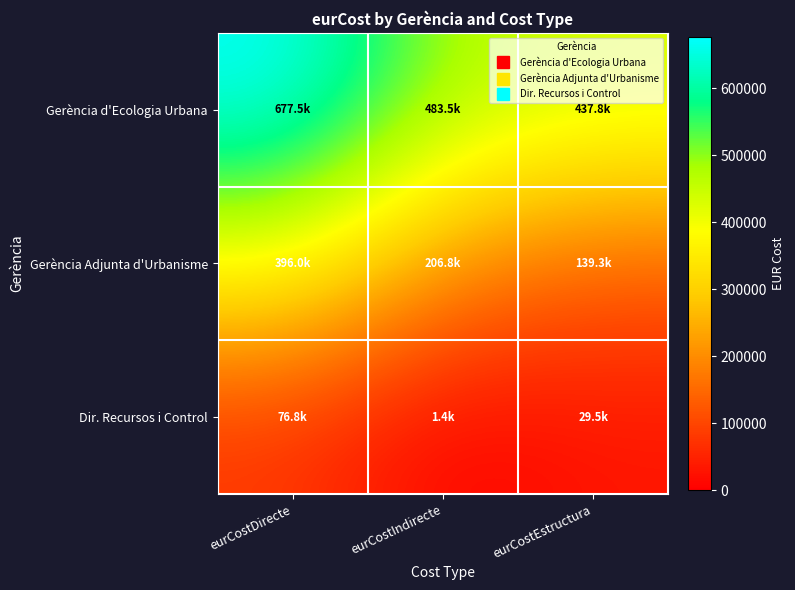

Which has a higher value, eurCostDirecte or eurCostIndirecte?

eurCostDirecte